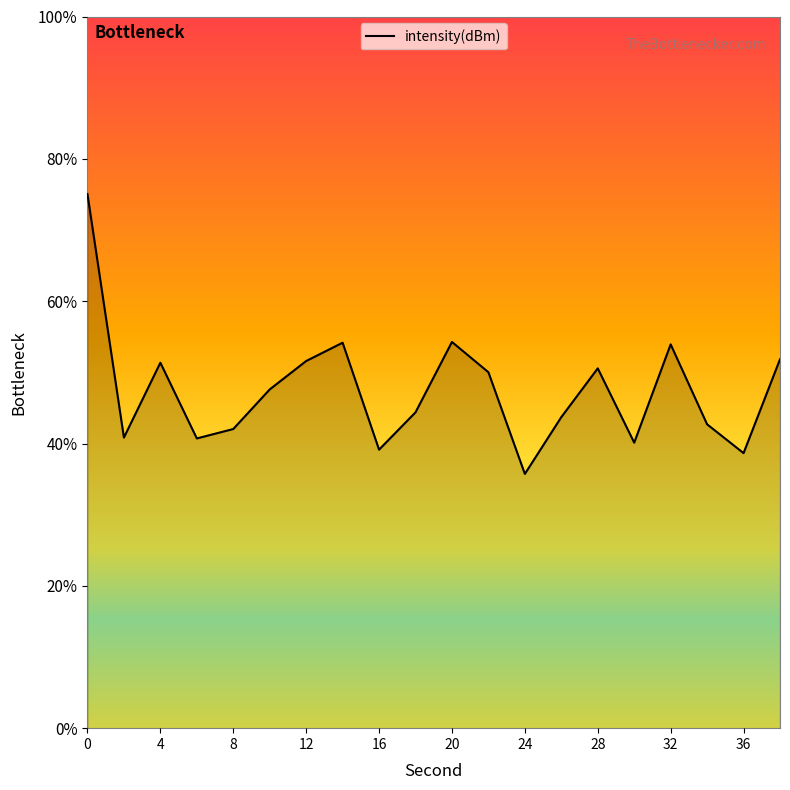

How many points are lower than both their immediate neighbors (excluding endpoints)?

6